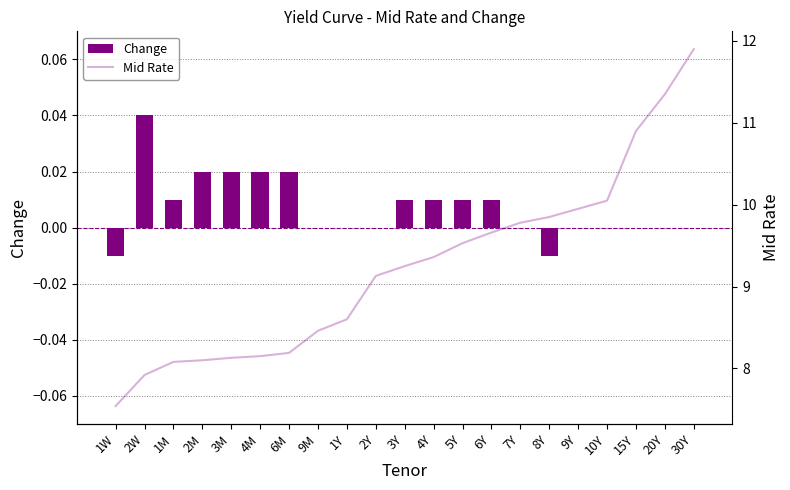

The value of Change at 1M is 0.0. True or false?

True